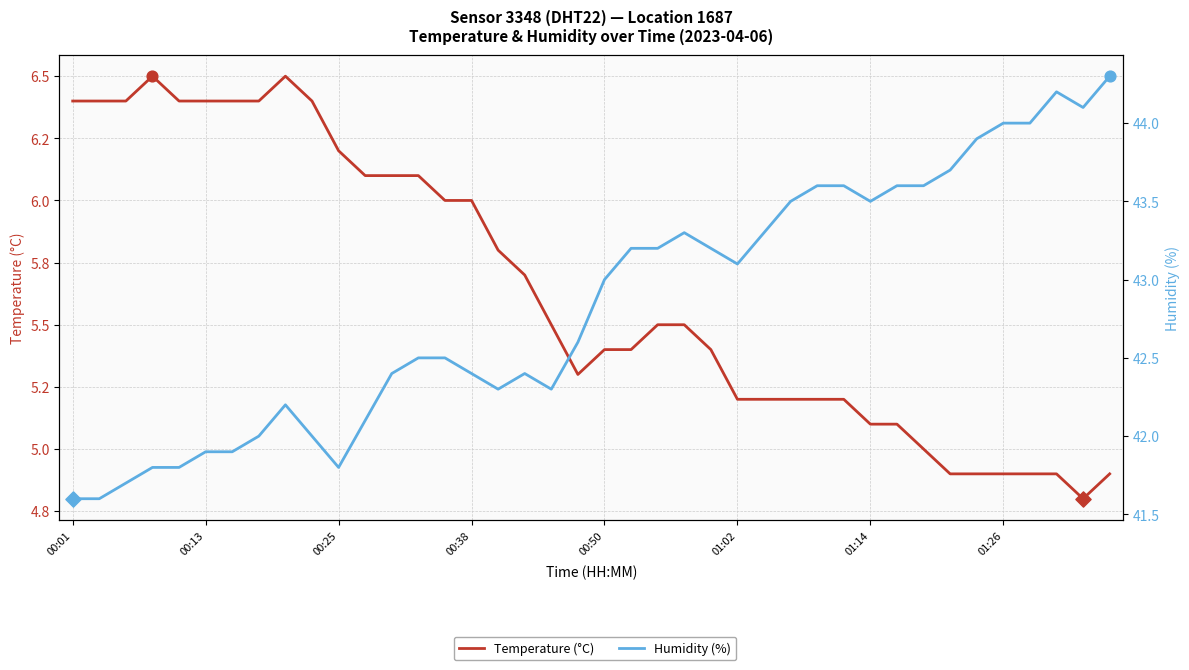

What is the total value across all series at 39?

49.2